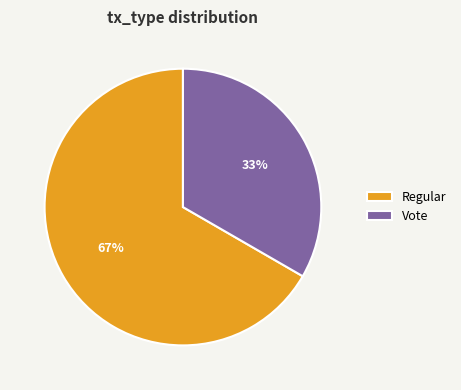

How many segments does this pie chart have?

2